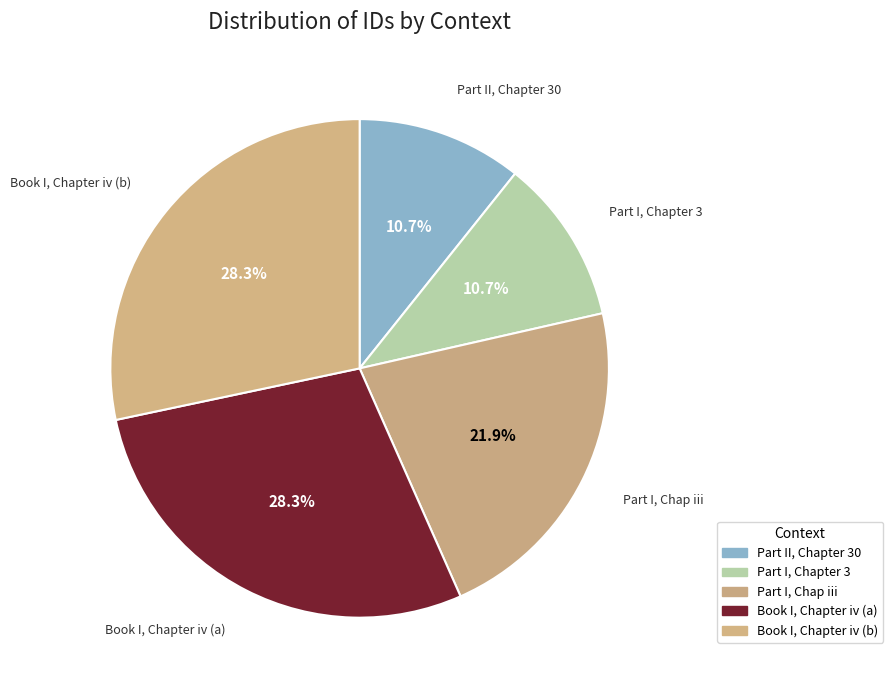

What is the total percentage of Part II, Chapter 30 and Part I, Chapter 3?

21.4%